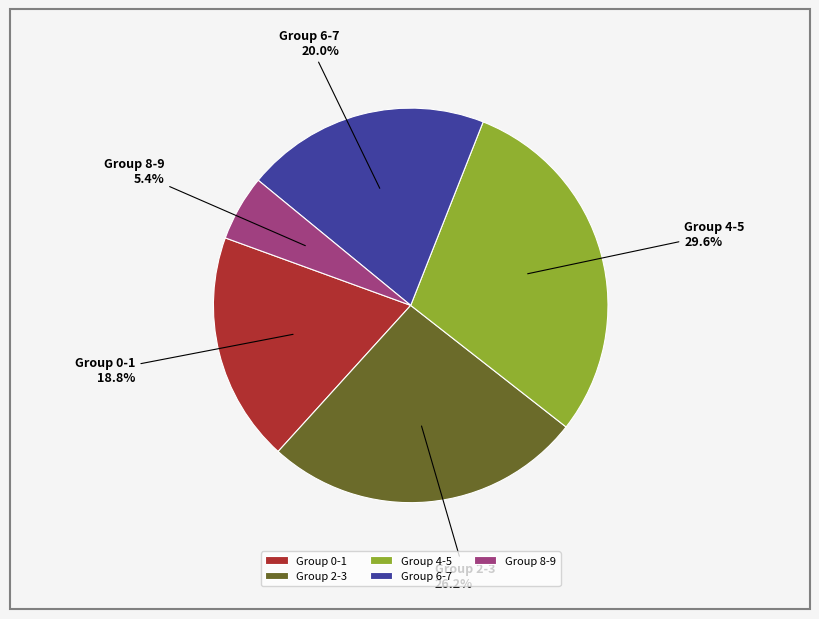

What is the largest slice in the pie chart?

Group 4-5